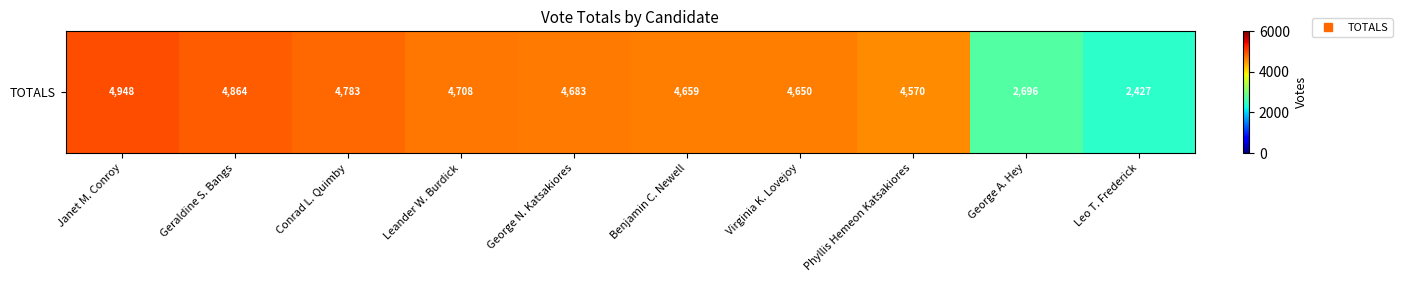

Reading right to left, transcribe all the data shown in this chart.

Leo T. Frederick=2427	George A. Hey=2696	Phyllis Hemeon Katsakiores=4570	Virginia K. Lovejoy=4650	Benjamin C. Newell=4659	George N. Katsakiores=4683	Leander W. Burdick=4708	Conrad L. Quimby=4783	Geraldine S. Bangs=4864	Janet M. Conroy=4948